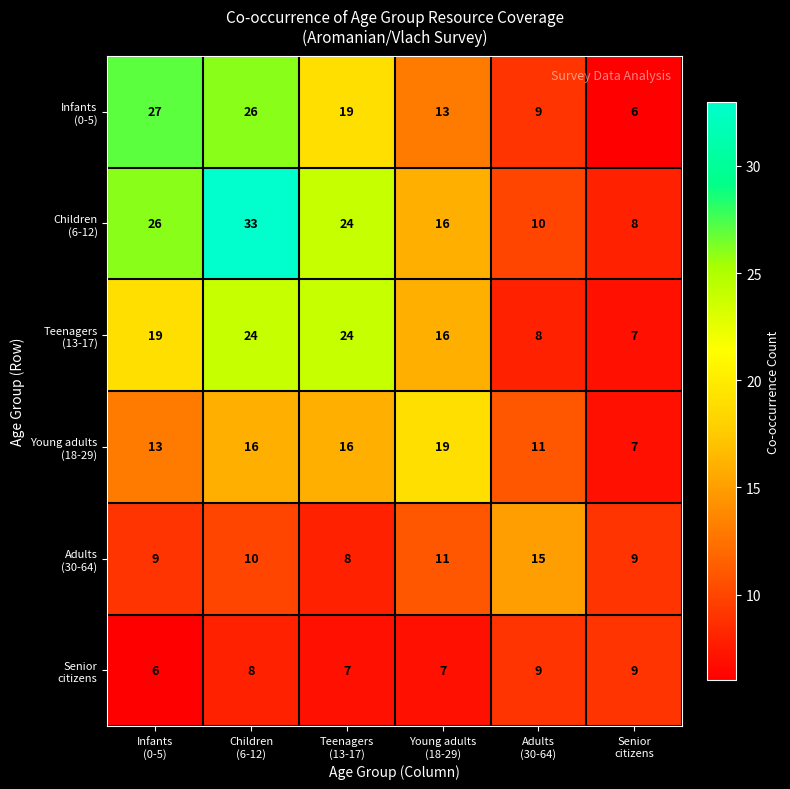

At how many categories does at least one series exceed 20?

3